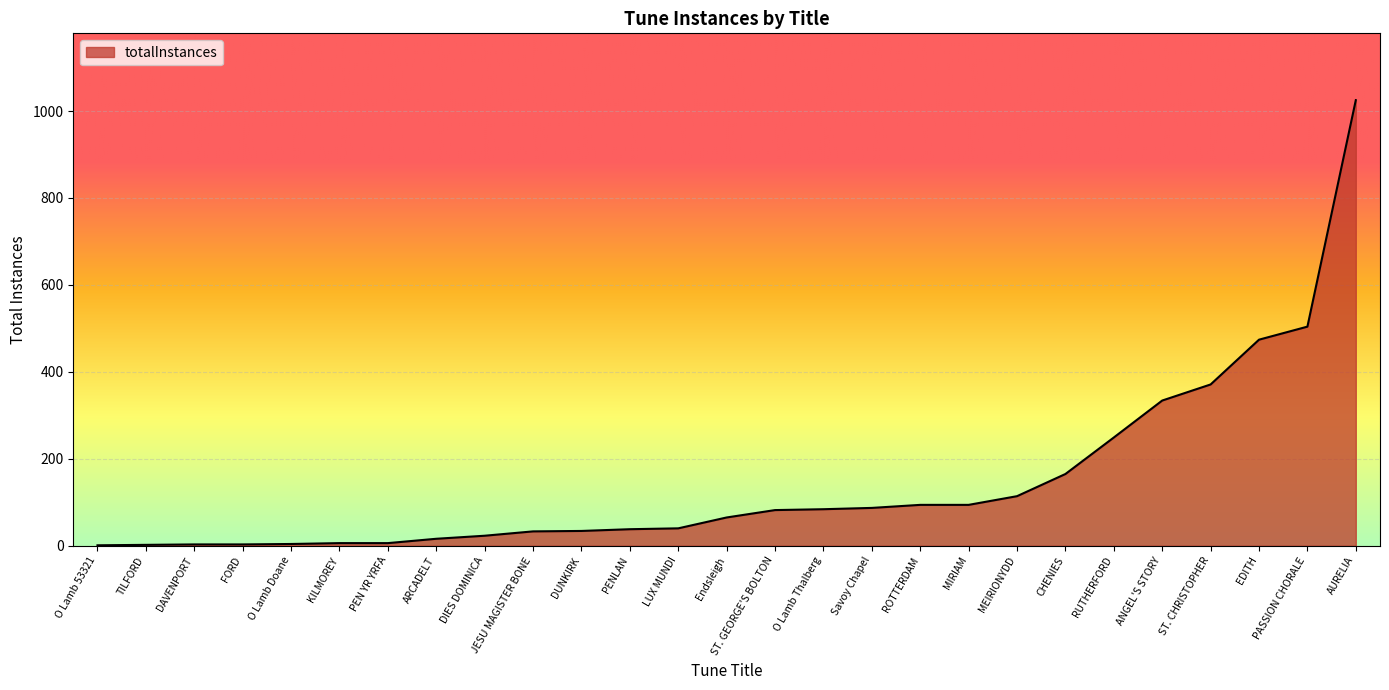

Which has a higher value, DAVENPORT or MEIRIONYDD?

MEIRIONYDD